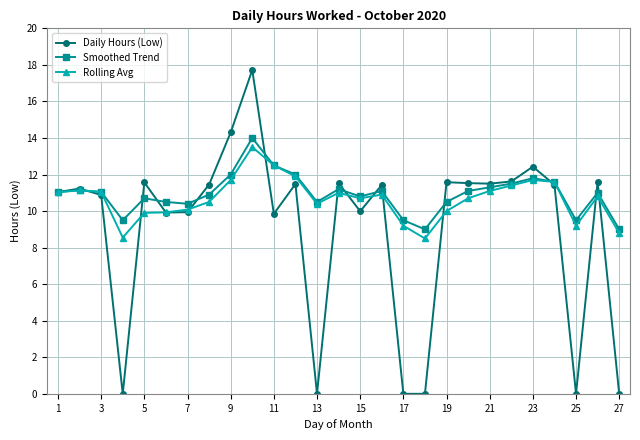

What is the value of the Daily Hours (Low) point at the 3rd from the left?

10.9